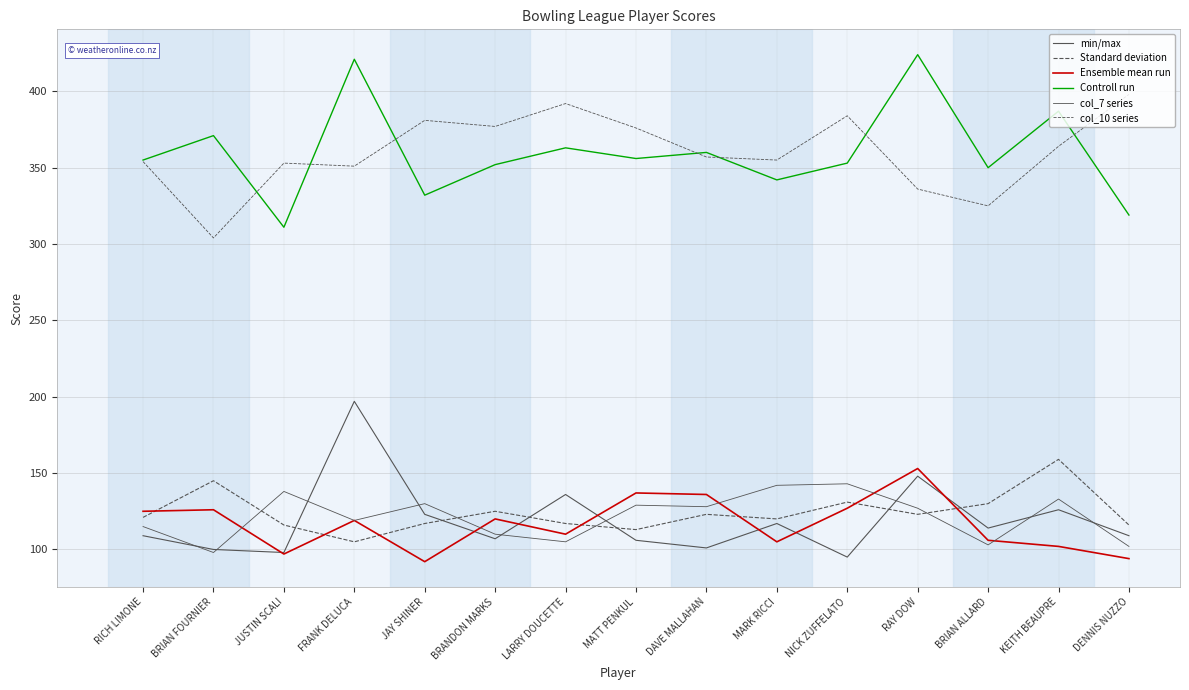

At which label is Standard deviation closest to 132?

NICK ZUFFELATO